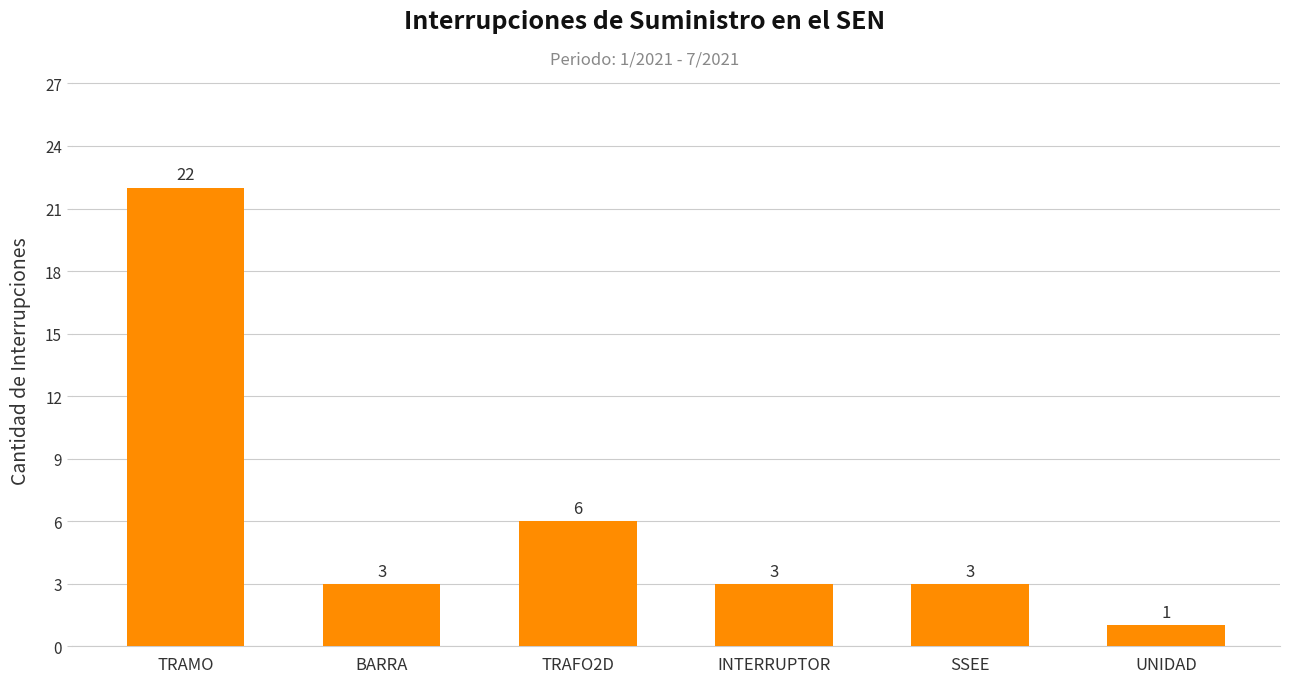

Which has a higher value, UNIDAD or SSEE?

SSEE